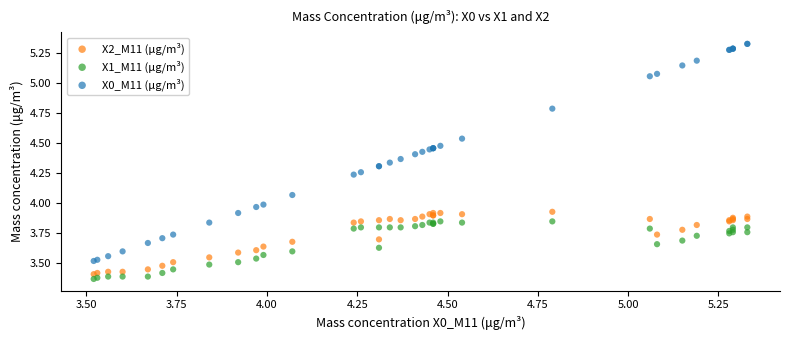

Which series contains the highest Y value?

X0_M11 (μg/m³)